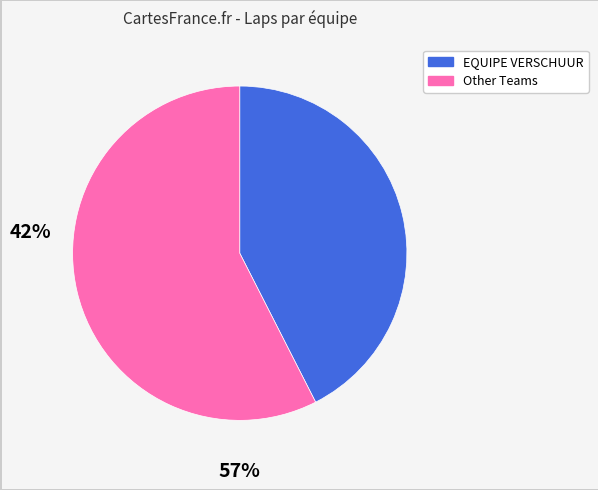

Count the number of slices in the pie.

2